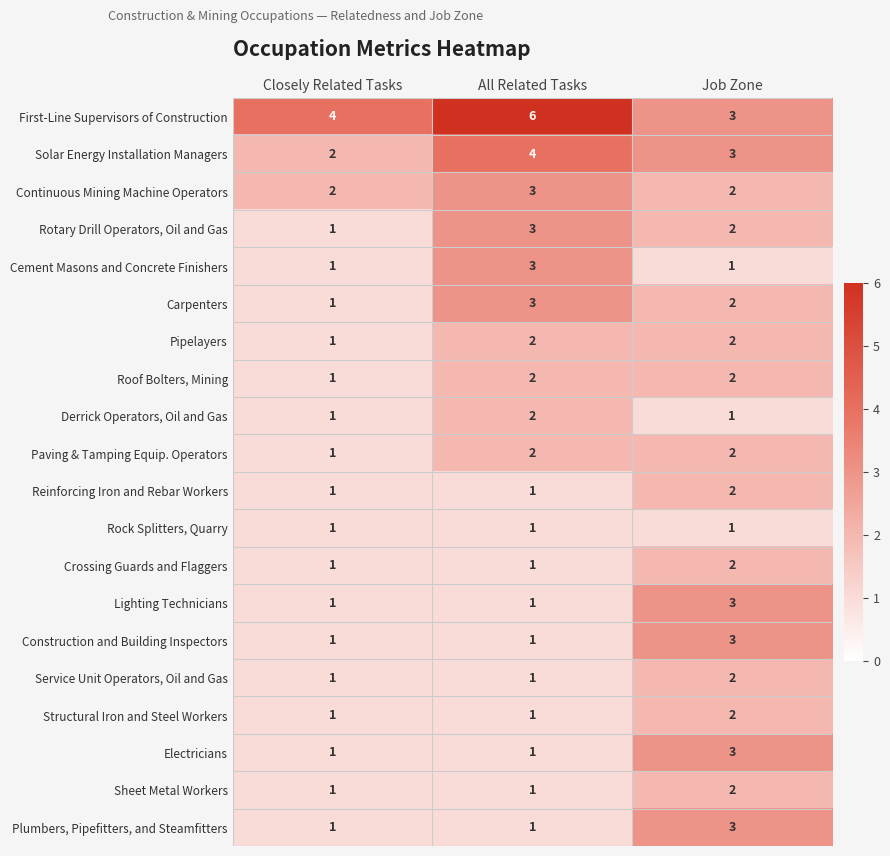

What is the average value of the Solar Energy Installation Managers series?

3